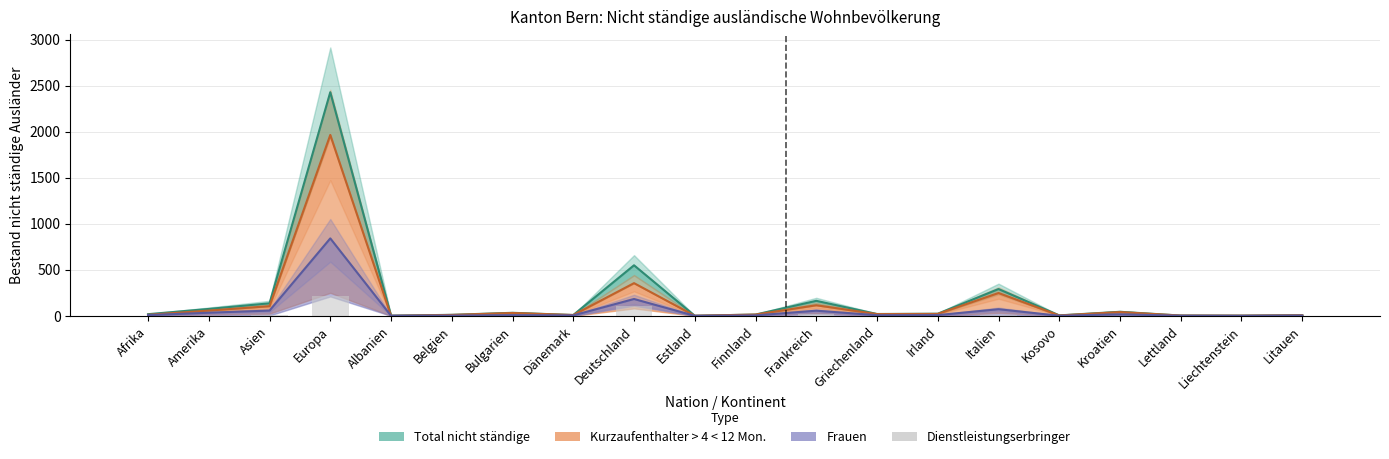

Reading left to right, what are all the values shown in this chart?

0	1	5	212	1	1	1	0	112	0	0	18	0	2	9	0	3	0	0	0